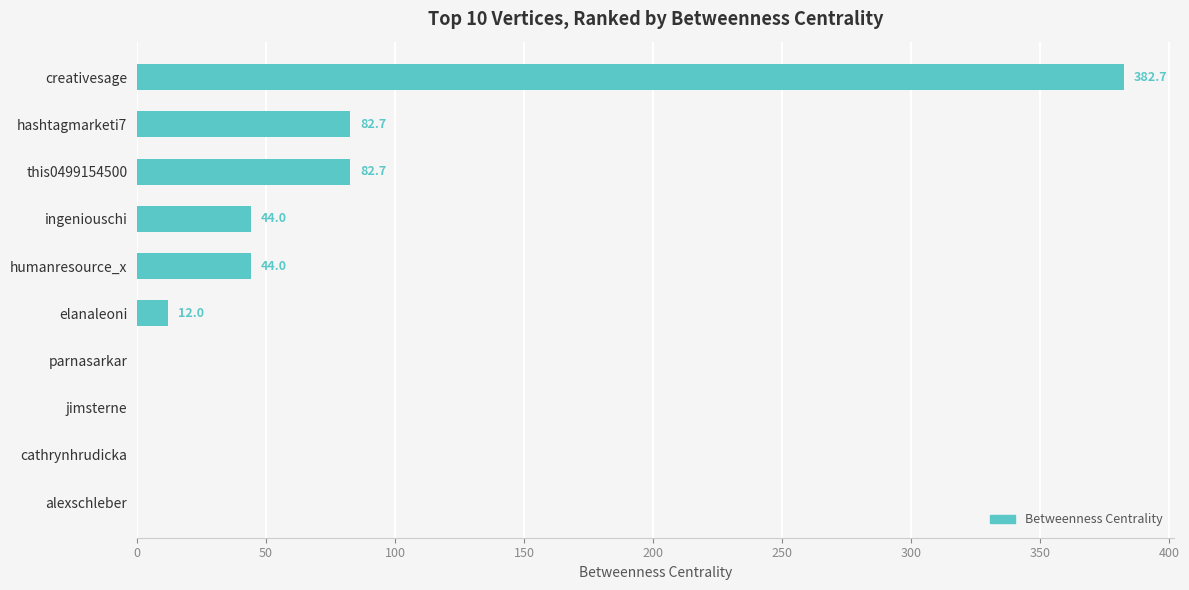

How many categories are shown in the chart?

10